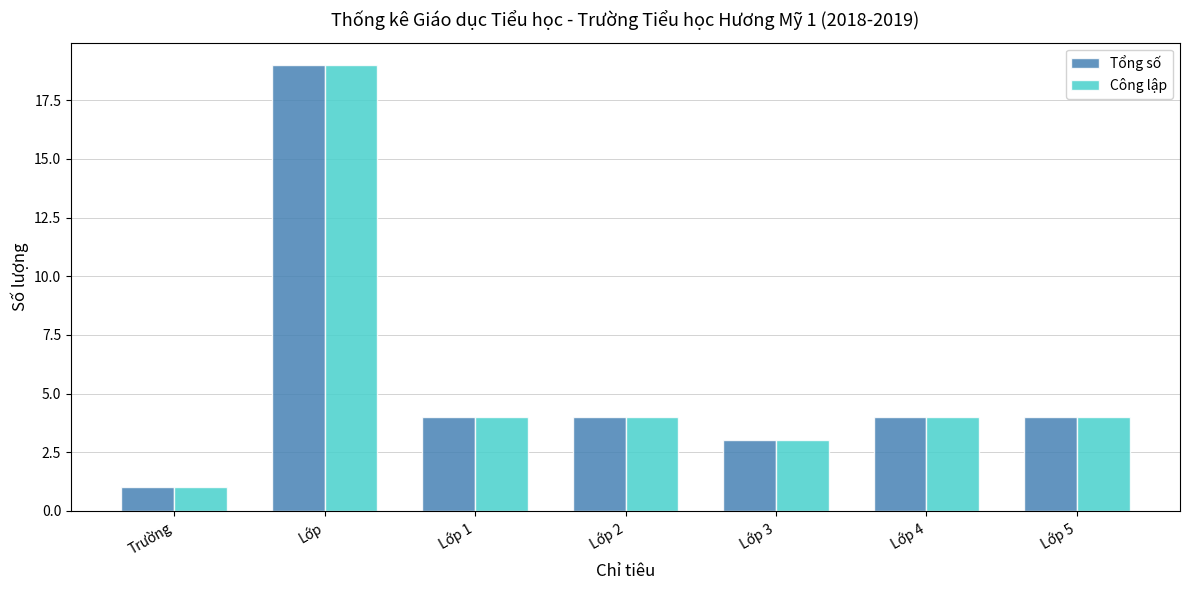

Reading right to left, list all the values displayed in this chart.

Tổng số: Lớp 5=4	Lớp 4=4	Lớp 3=3	Lớp 2=4	Lớp 1=4	Lớp=19	Trường=1
Công lập: Lớp 5=4	Lớp 4=4	Lớp 3=3	Lớp 2=4	Lớp 1=4	Lớp=19	Trường=1